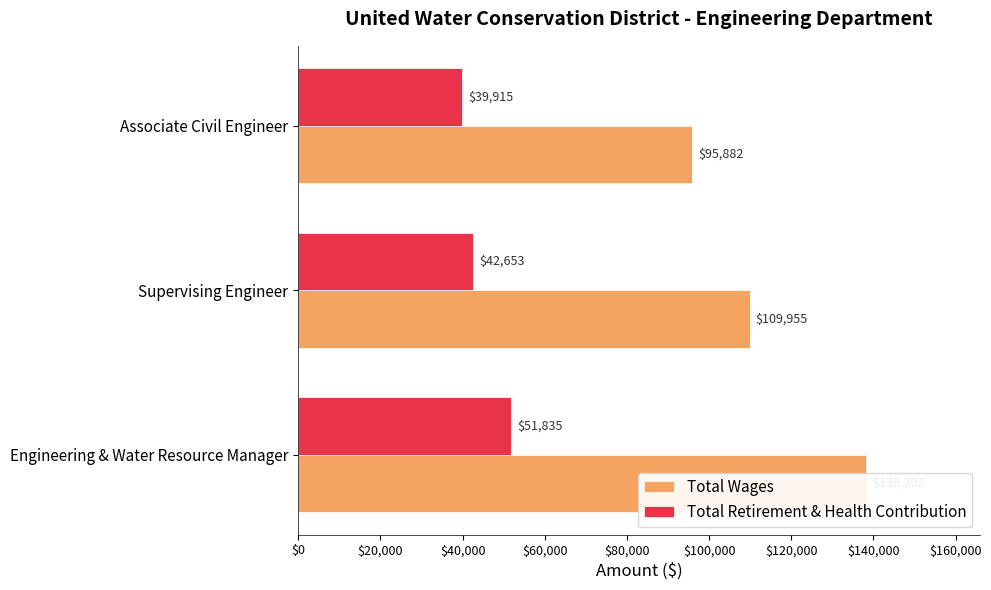

Which series changed the most between Engineering & Water Resource Manager and Supervising Engineer?

Total Wages